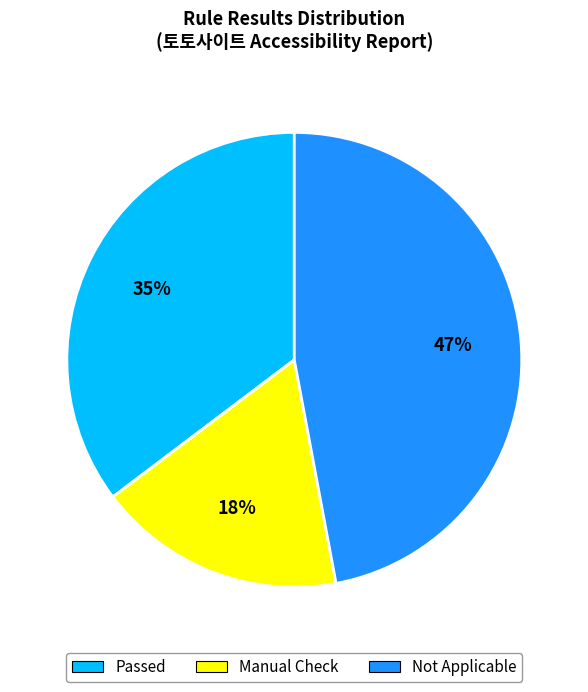

Between Passed and Not Applicable, which is larger?

Not Applicable